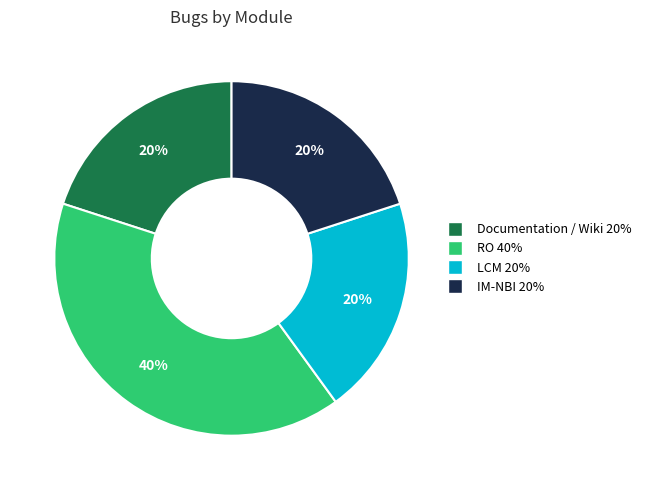

To the nearest percent, what is the difference between the largest and smallest slice percentages?

20%